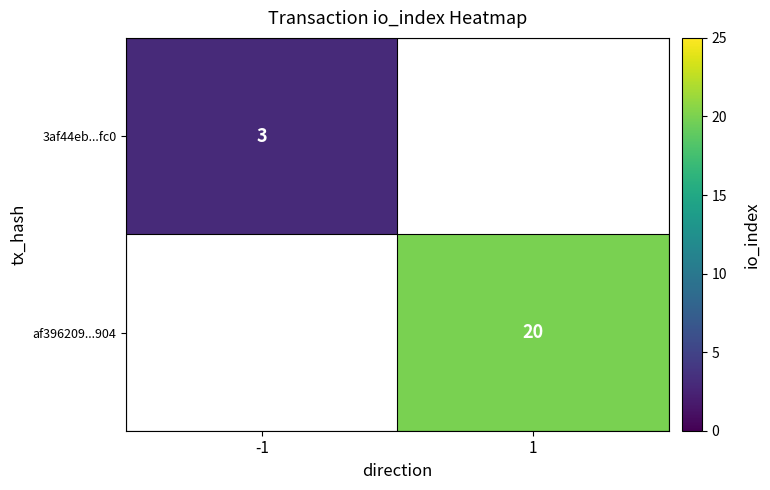

How many categories are shown in the chart?

2